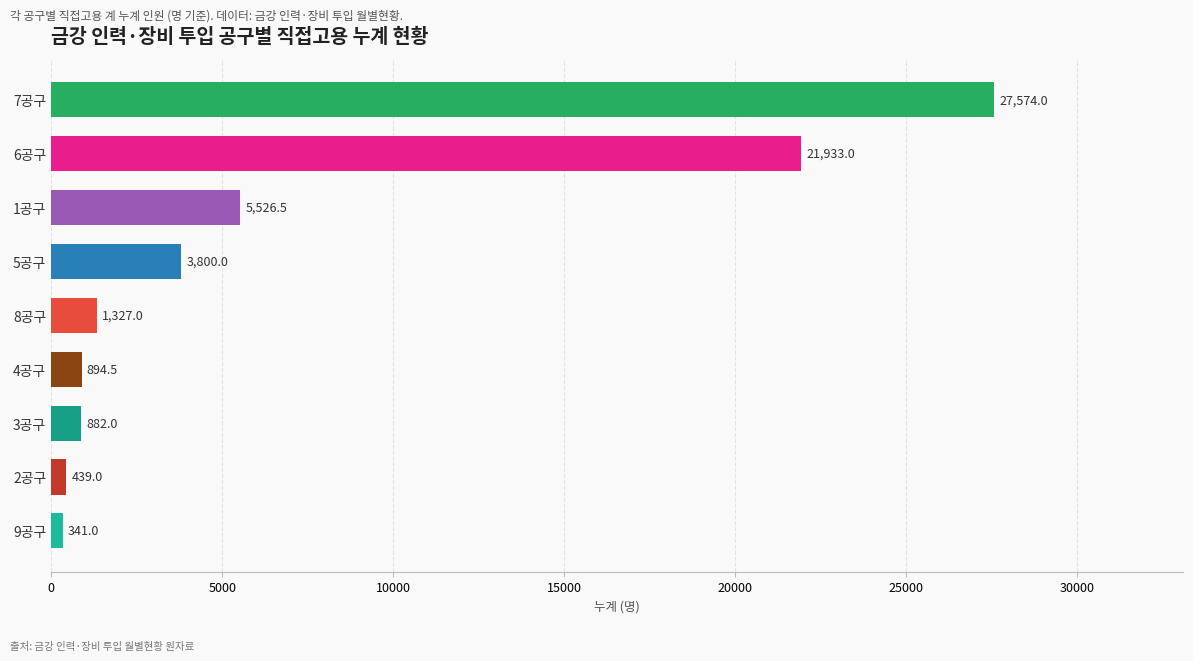

The chart shows a value of 439.0 at 2공구. True or false?

True